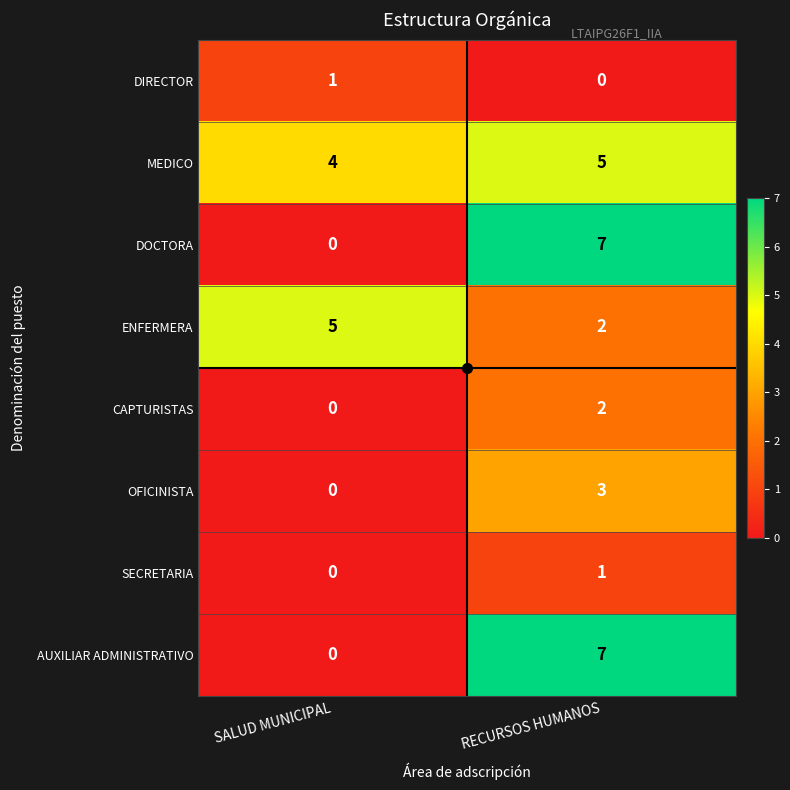

Which category has the highest value across all series?

RECURSOS HUMANOS